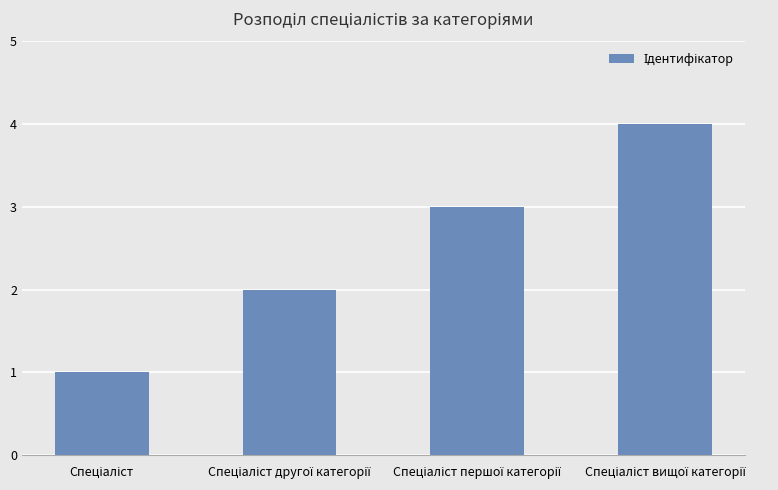

What is the difference between the maximum and minimum values?

3